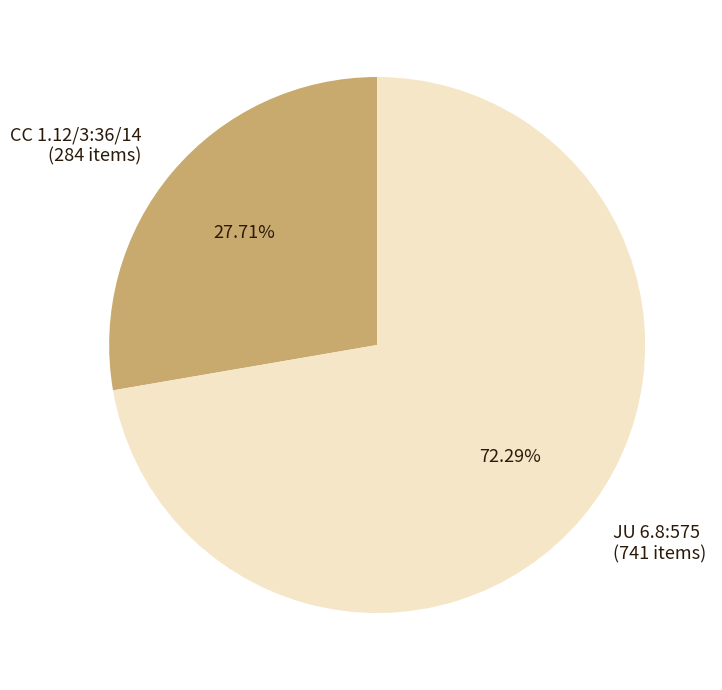

What is the ratio of the value at JU 6.8:575 to the value at CC 1.12/3:36/14?

2.6